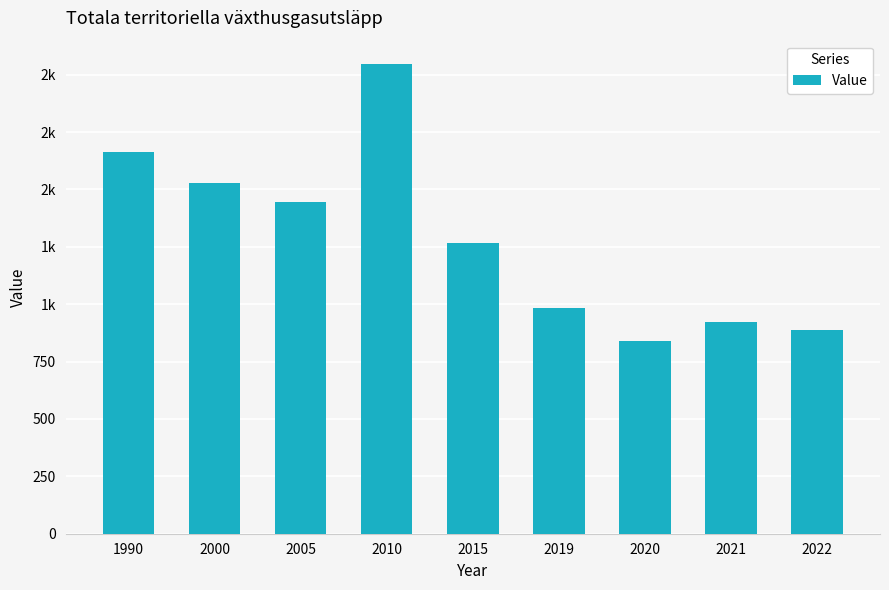

Where does the data first go above 1264?

1990